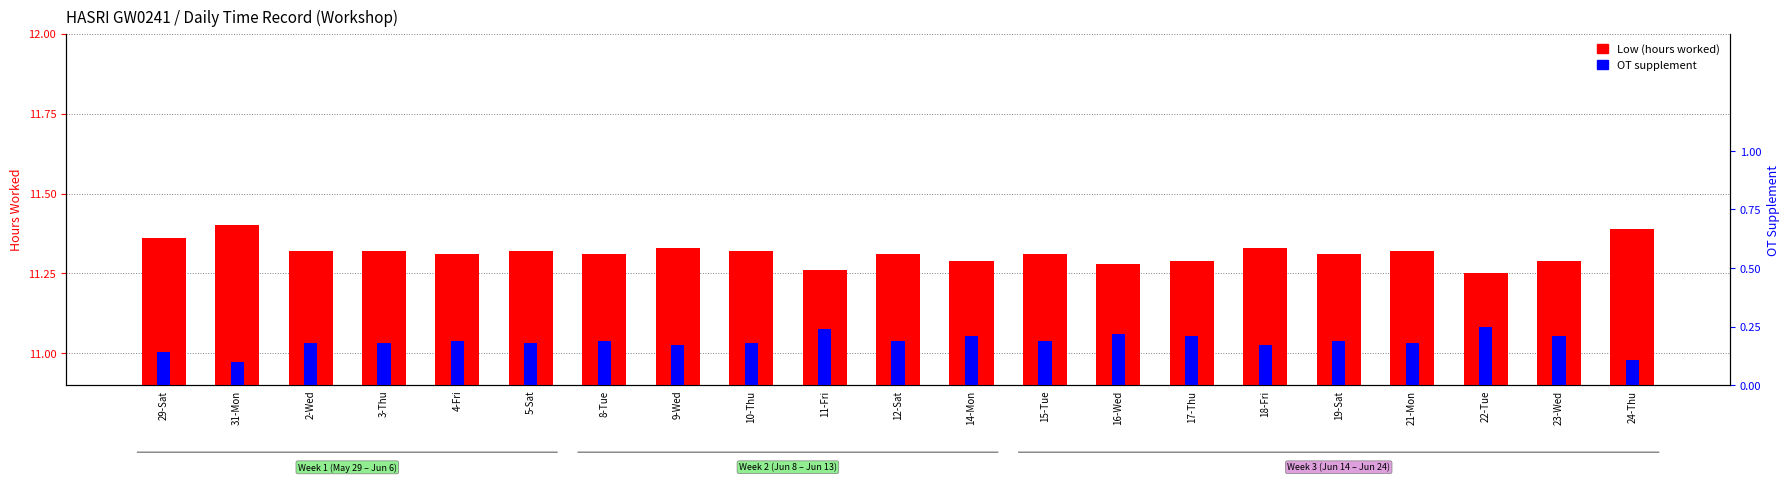

Which series changed the most between 10-Thu and 11-Fri?

Low (hours worked)